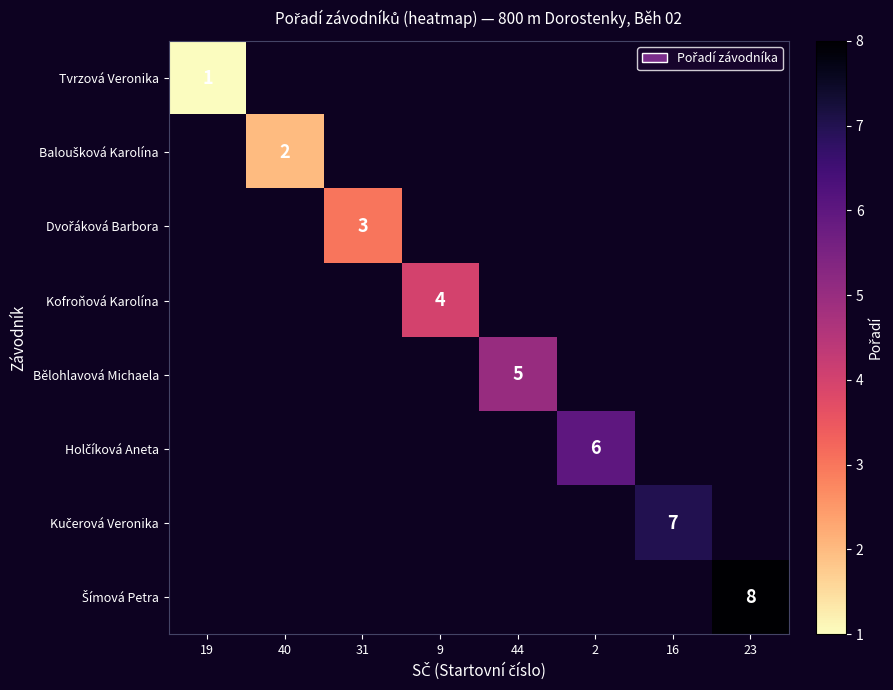

What is the maximum value shown in the chart?

8.0